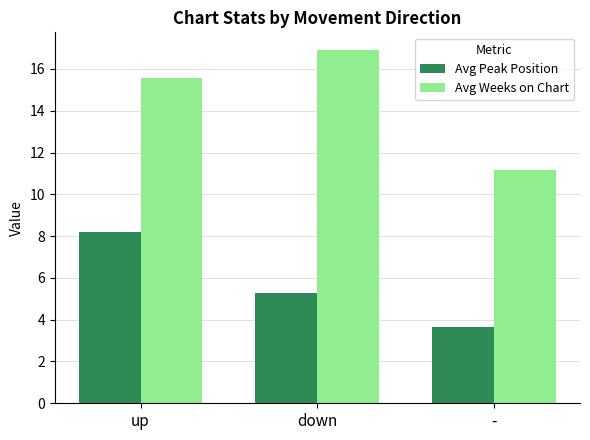

How many groups of bars are there?

3